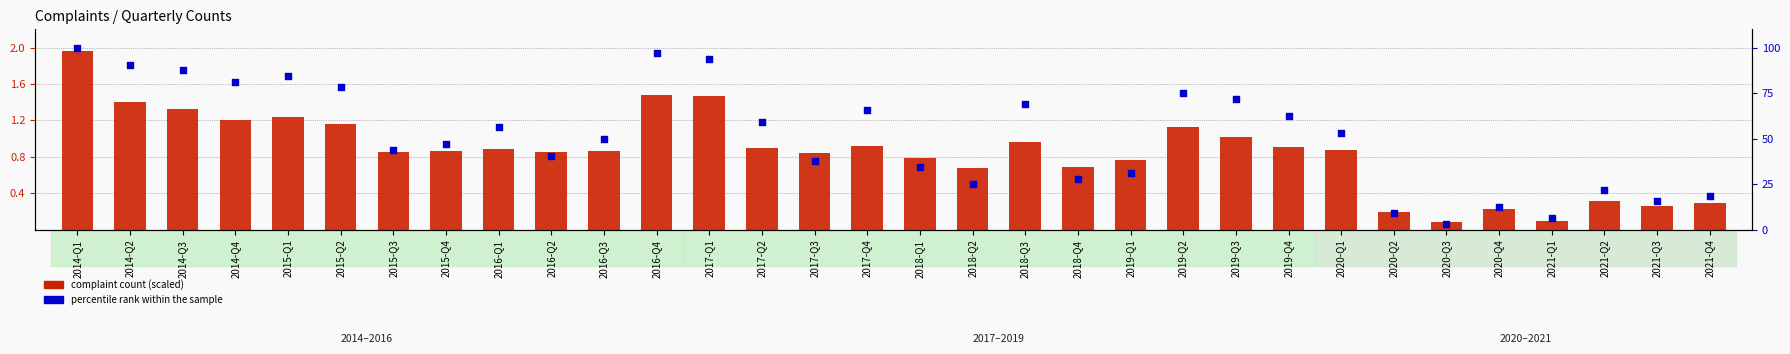

At how many categories does at least one series exceed 72?

9